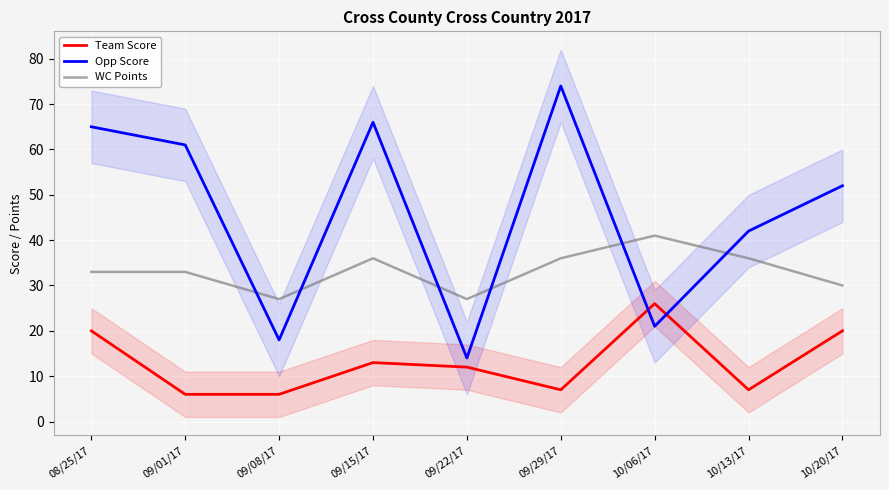

True or false: WC Points and Team Score cross at least once.

False